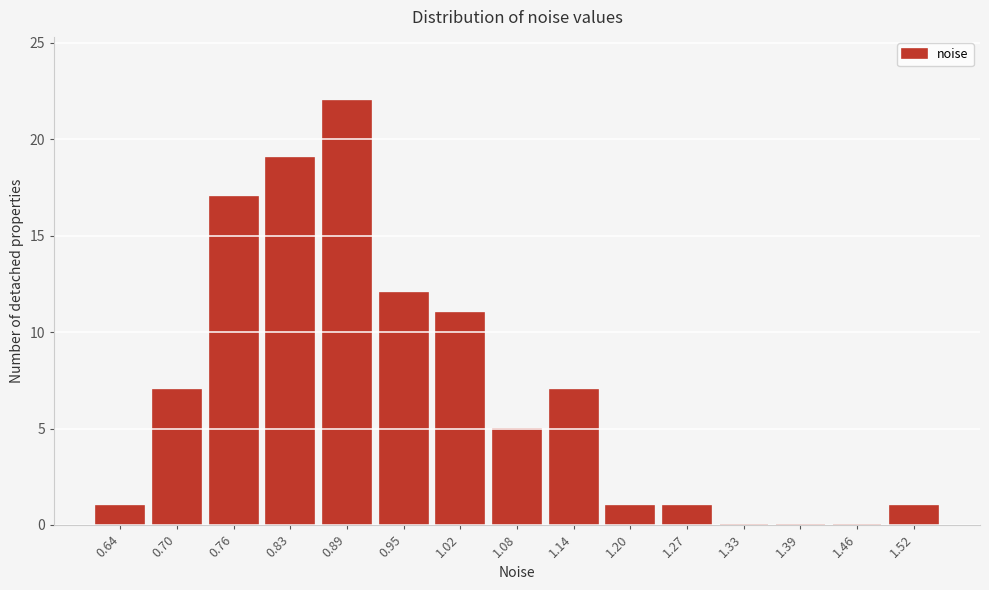

Reading right to left, extract all data points from this chart.

1.52=1	1.46=0	1.39=0	1.33=0	1.27=1	1.20=1	1.14=7	1.08=5	1.02=11	0.95=12	0.89=22	0.83=19	0.76=17	0.70=7	0.64=1